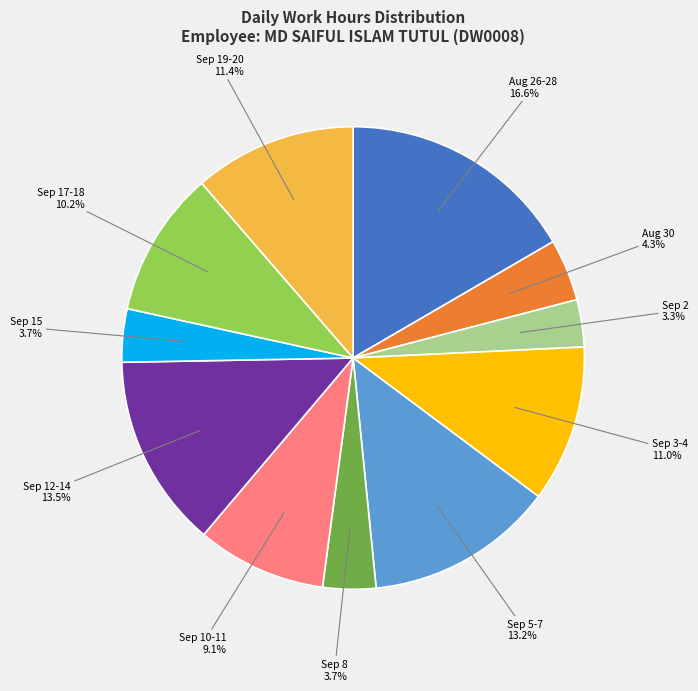

Which slice is the largest?

Aug 26-28